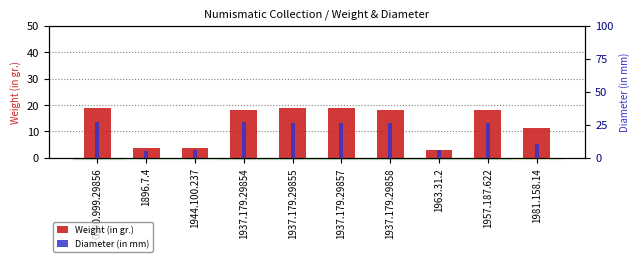

How many bars are there in each group?

2